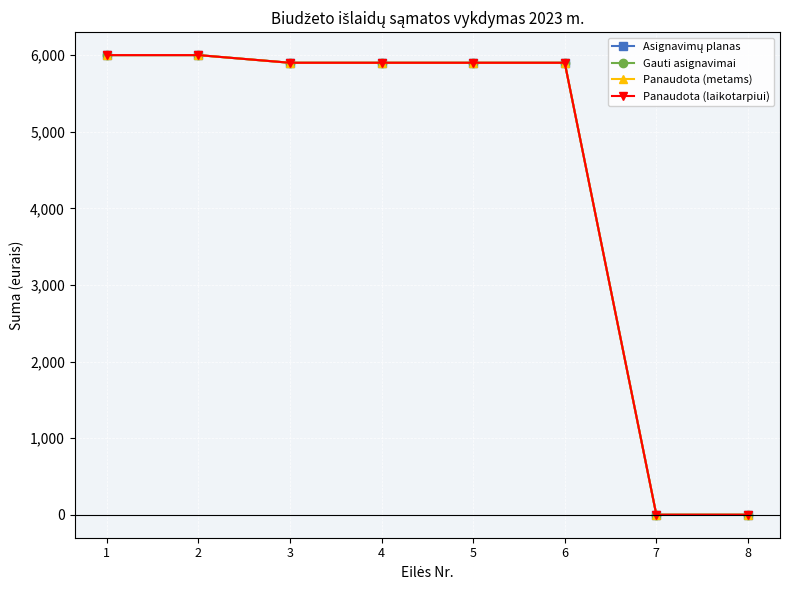

Does the chart have visible grid lines?

Yes